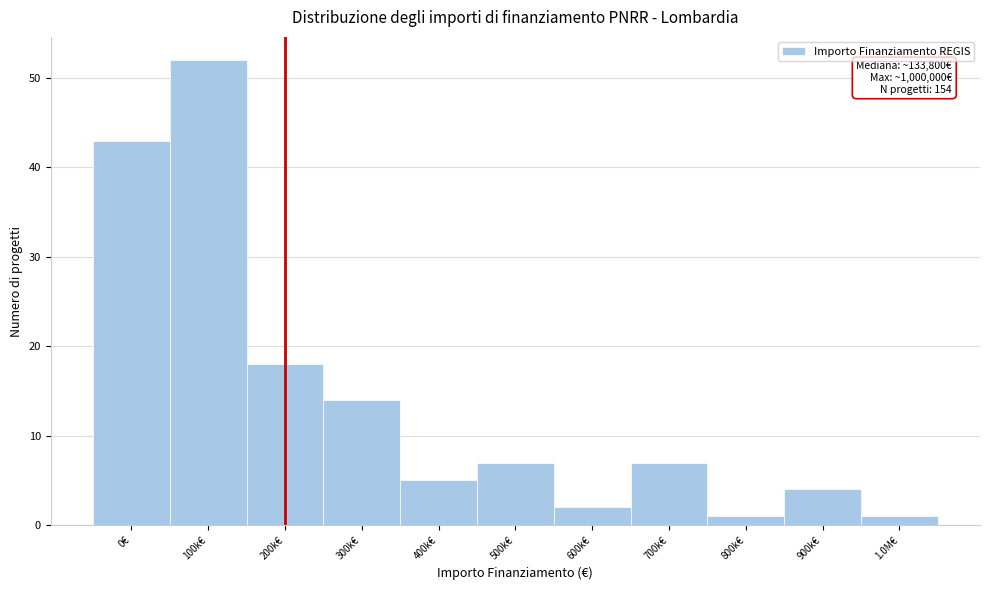

Reading left to right, transcribe all the data shown in this chart.

0€=43	100k€=52	200k€=18	300k€=14	400k€=5	500k€=7	600k€=2	700k€=7	800k€=1	900k€=4	1.0M€=1